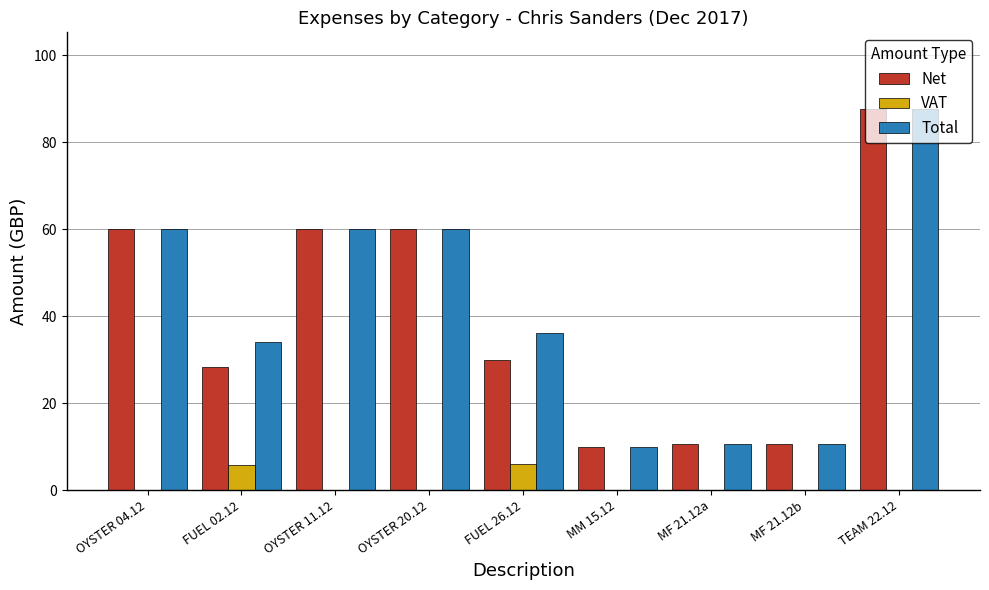

What is the spread (max minus min) of values at FUEL 02.12?

28.4